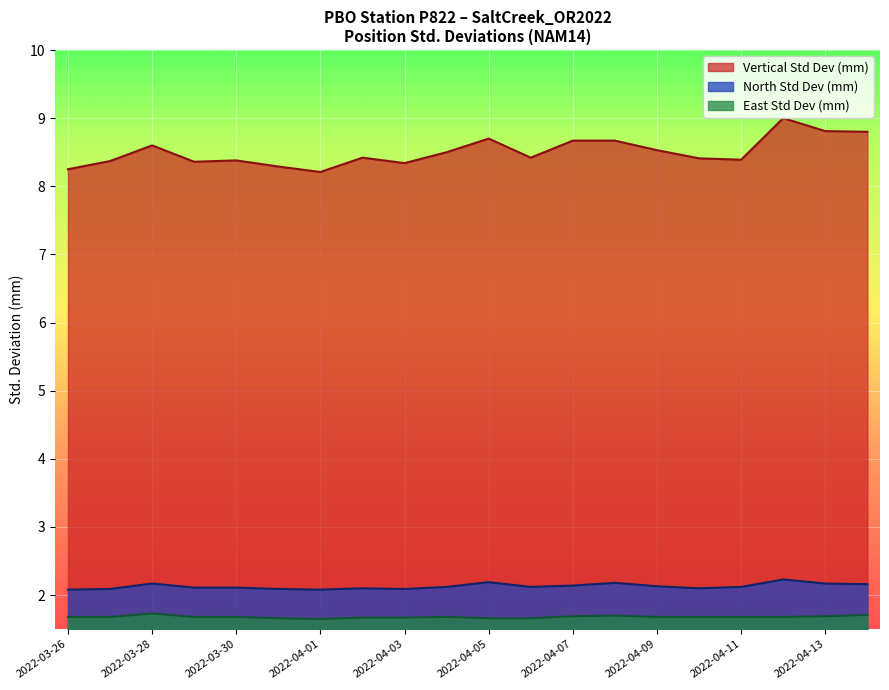

What are all the series names shown in the legend?

Vertical Std Dev (mm), North Std Dev (mm), East Std Dev (mm)